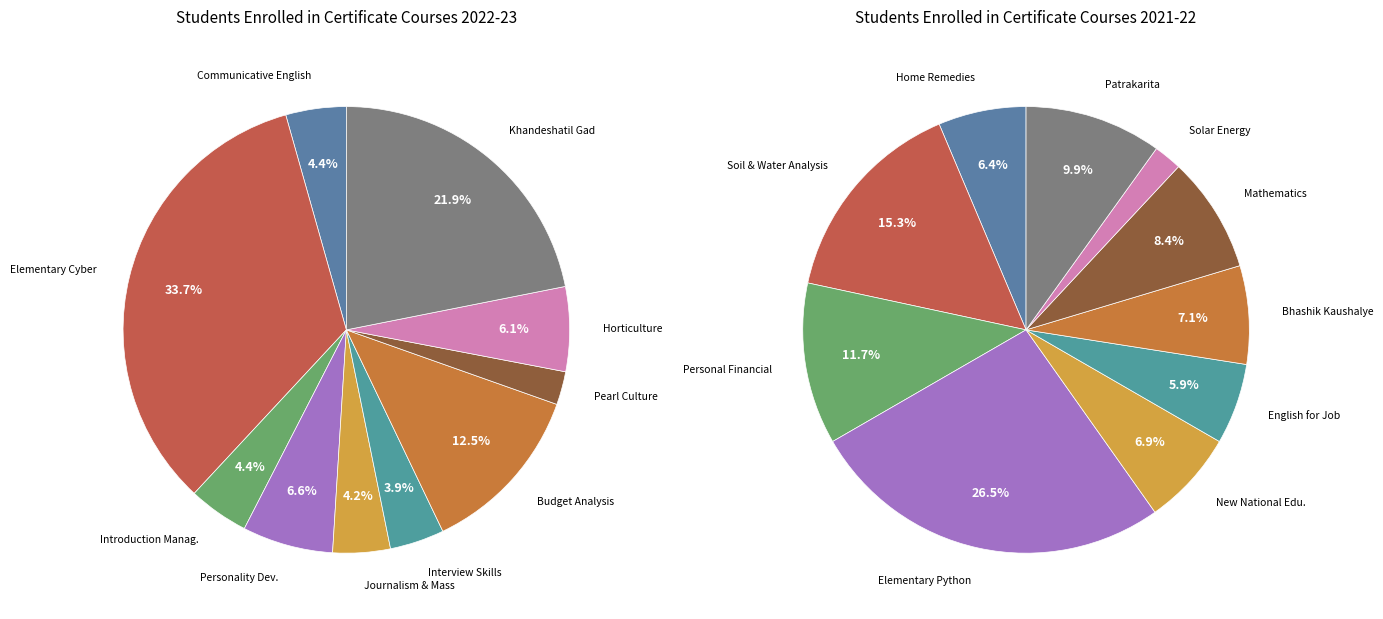

What portion of the pie excludes 4?

95.8%